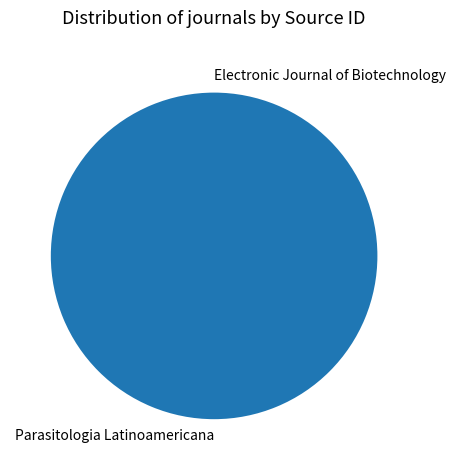

Is Parasitologia Latinoamericana the majority of the pie?

Yes